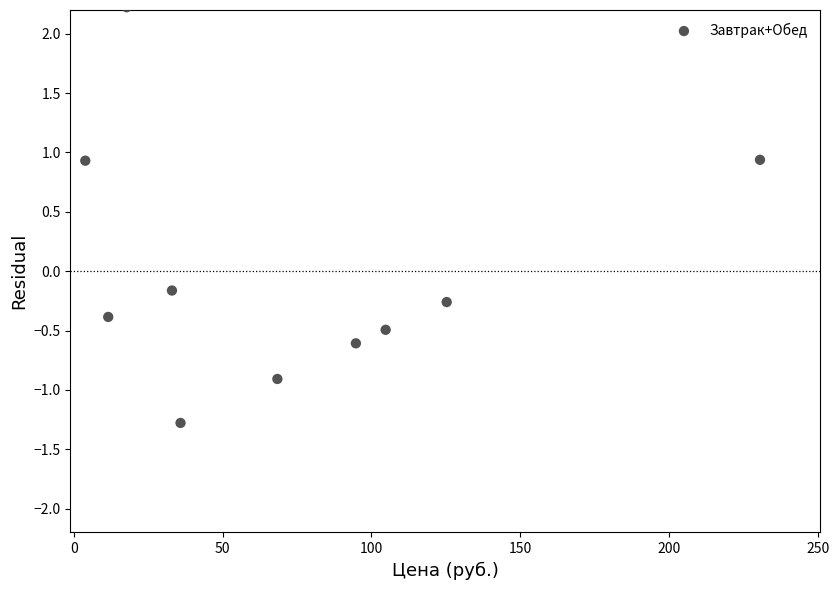

What is the range of X values (max minus min)?

226.5